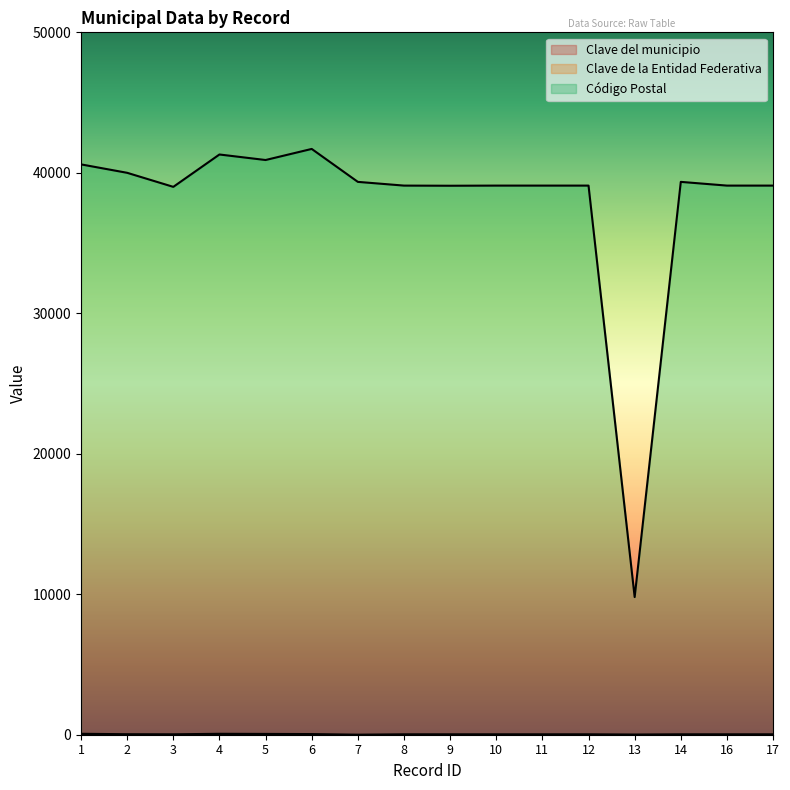

Which series changed the most between 4 and 12?

Código Postal